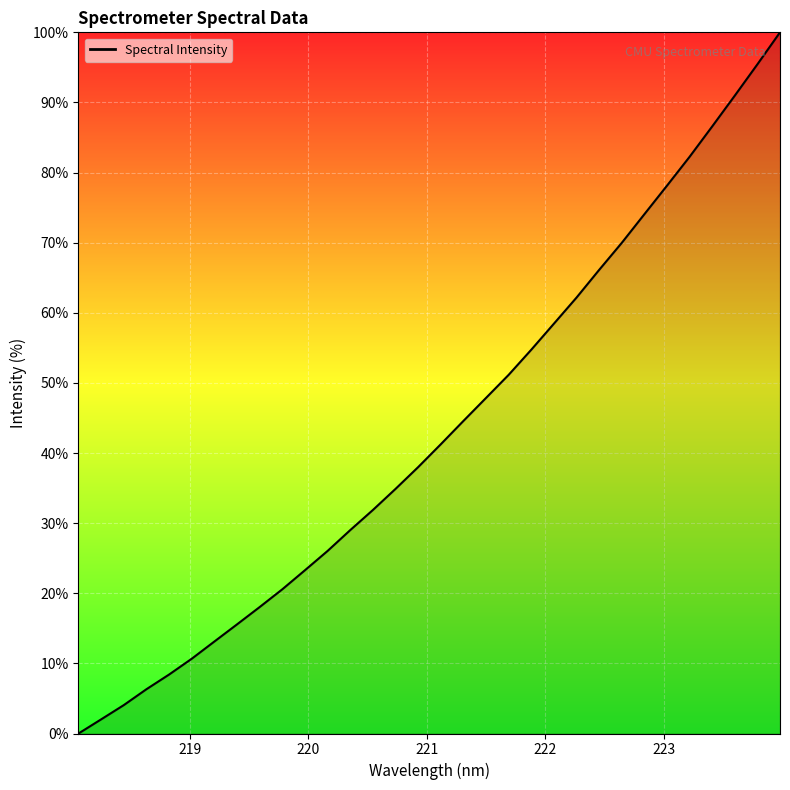

Is this an area chart (filled region under the line)?

No